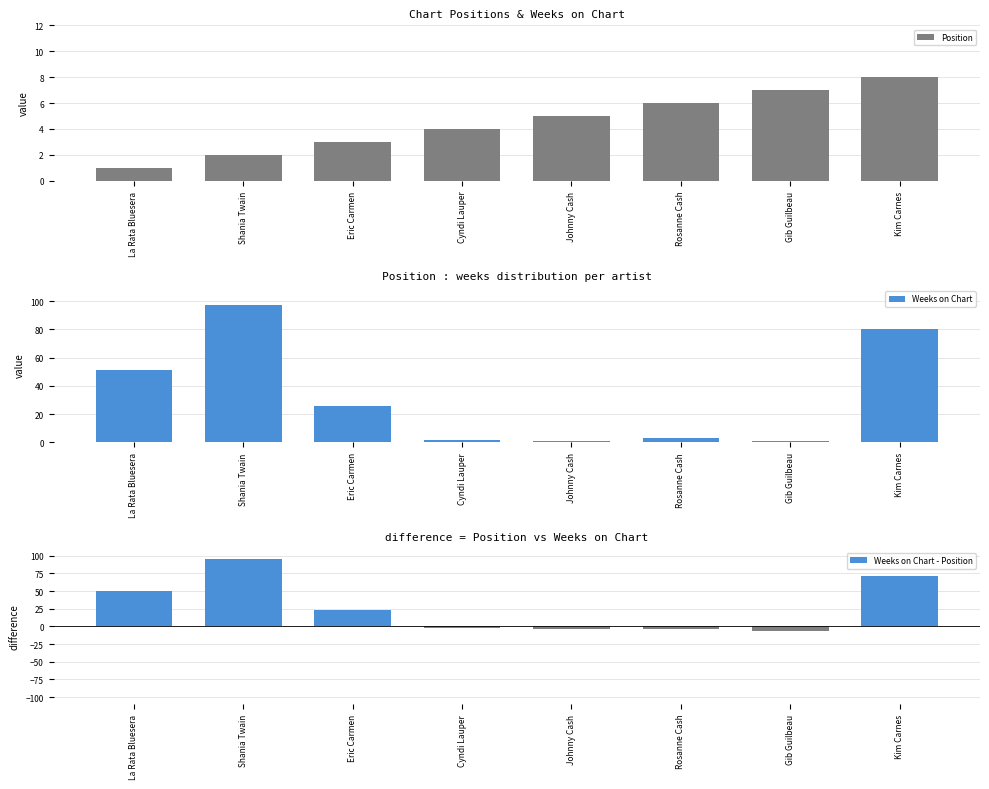

How many bars are there in total?

24